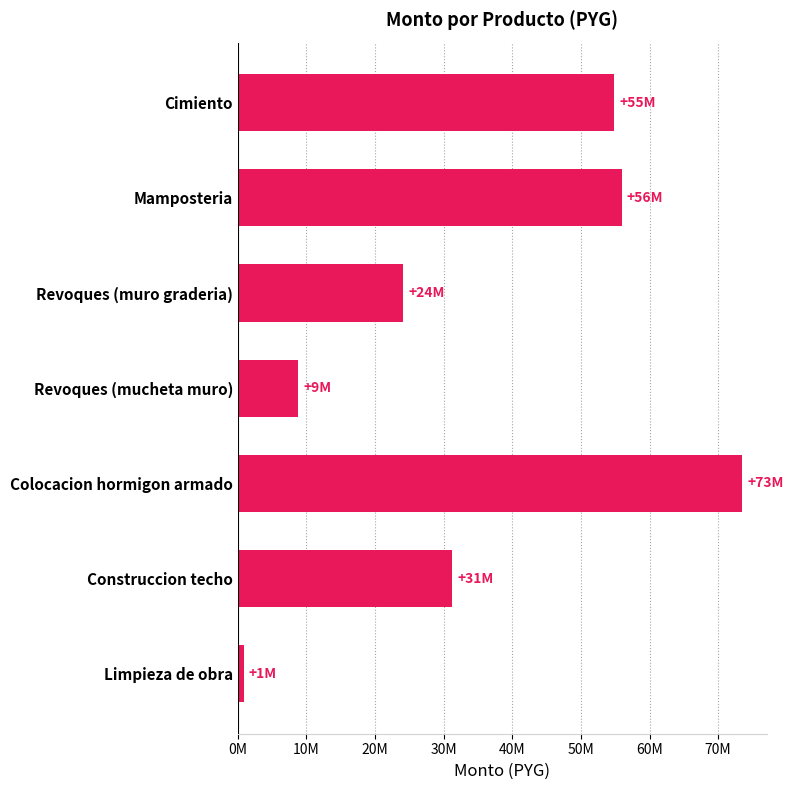

Are the bars horizontal?

Yes